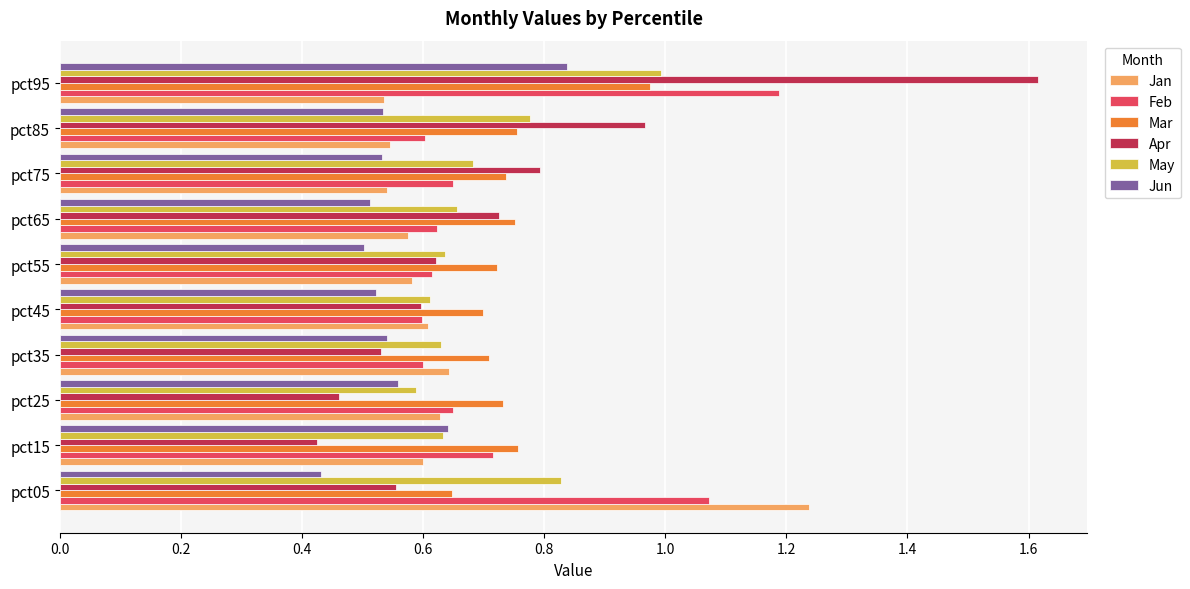

Which category has the lowest value in the Mar series?

pct05